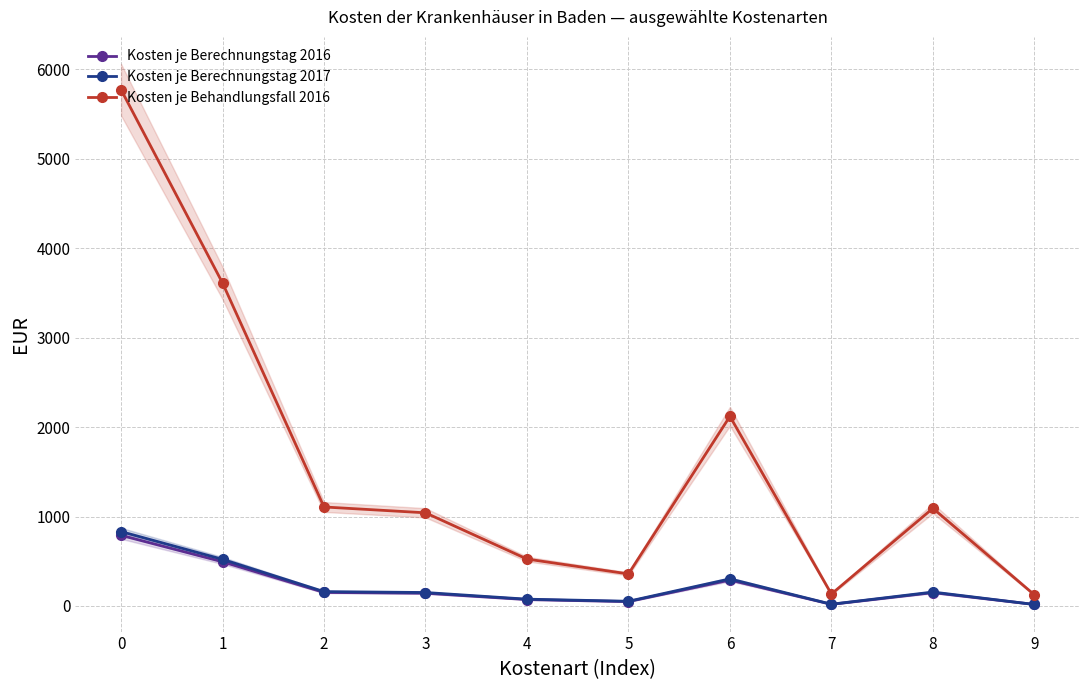

What are all the series names shown in the legend?

Kosten je Berechnungstag 2016, Kosten je Berechnungstag 2017, Kosten je Behandlungsfall 2016